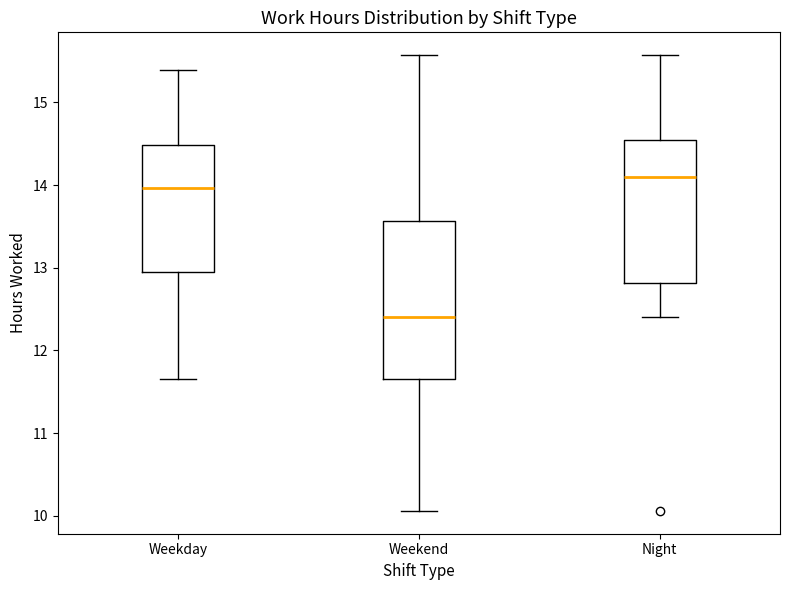

Reading left to right, read every box against the y-axis: the position of its median line, the range the box covers, and the ends of its whiskers. The values are not printed on the chart, so give them approximately, as read against the axis.

Weekday: median 14.0, box 12.9 to 14.5, whiskers 11.7 to 15.4
Weekend: median 12.4, box 11.7 to 13.6, whiskers 10.1 to 15.6
Night: median 14.1, box 12.8 to 14.6, whiskers 12.4 to 15.6